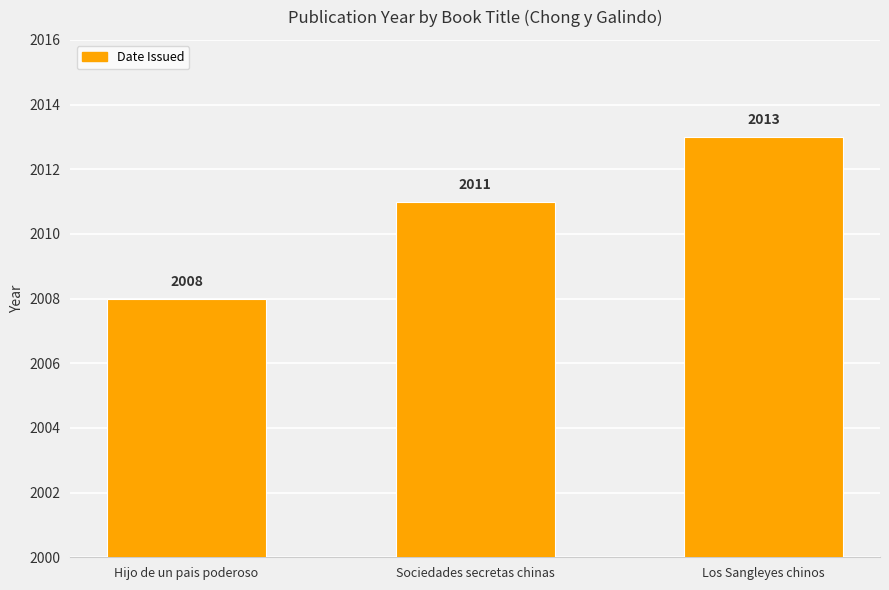

Reading left to right, what are all the values shown in this chart?

2008	2011	2013